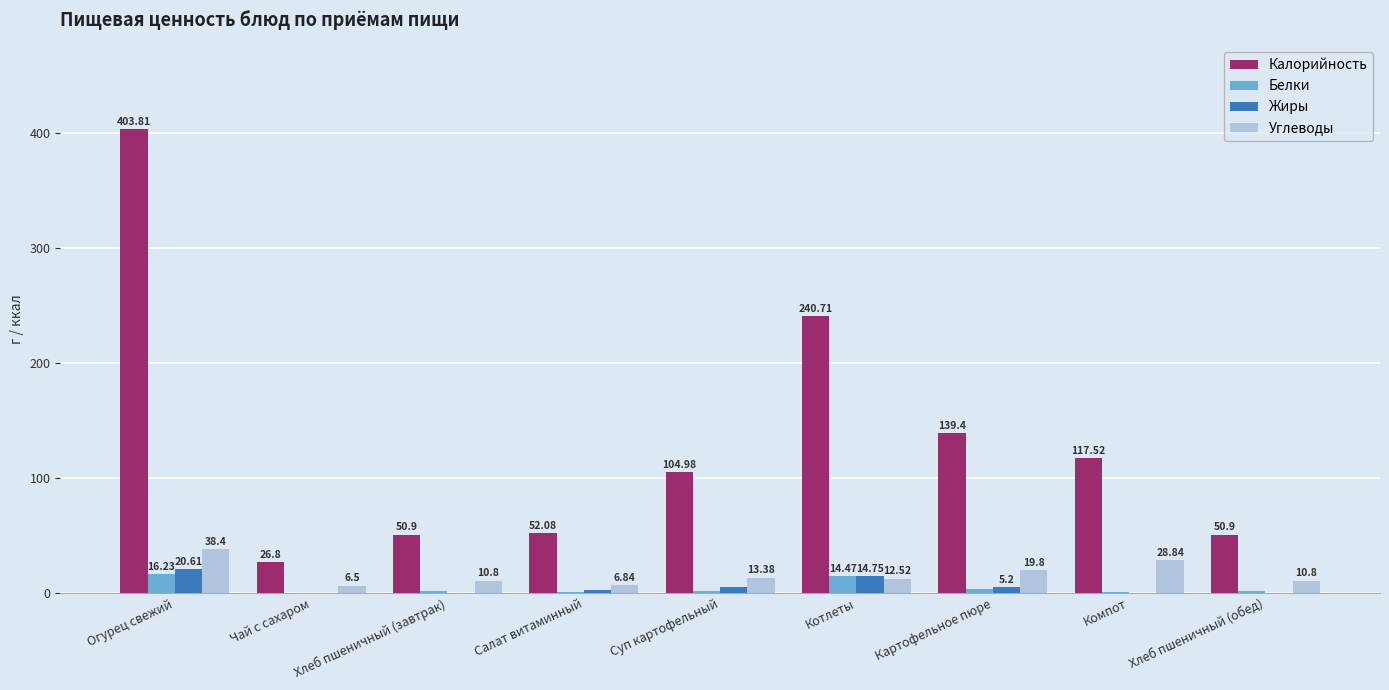

Are the bars horizontal?

No